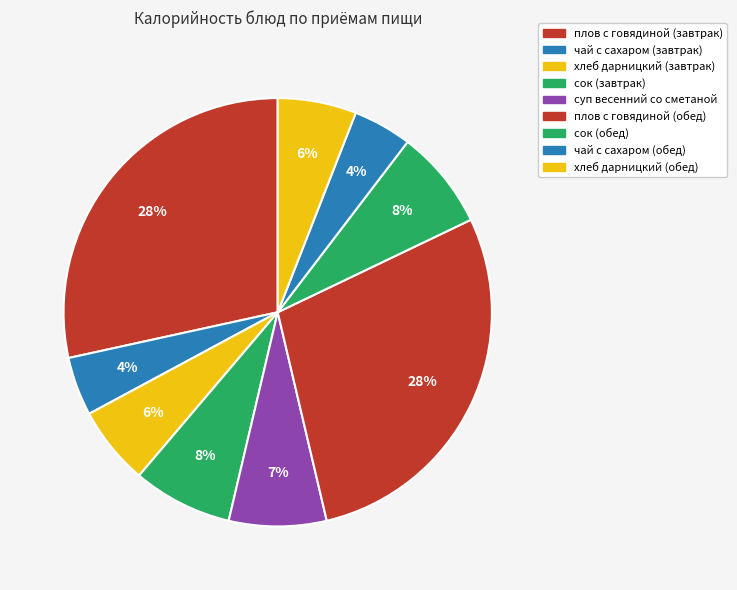

True or false: хлеб дарницкий (обед) accounts for 6% of the total.

True